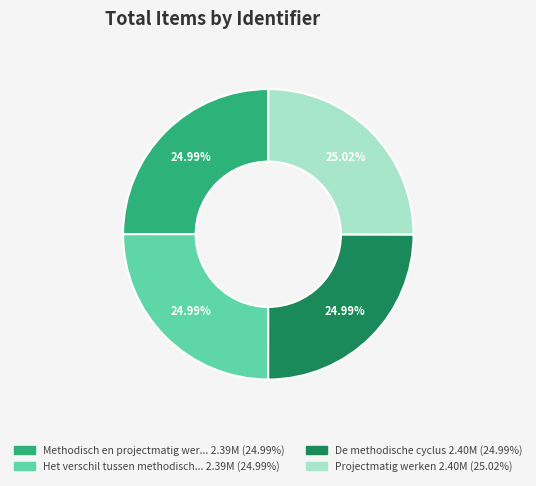

How many segments does this pie chart have?

4